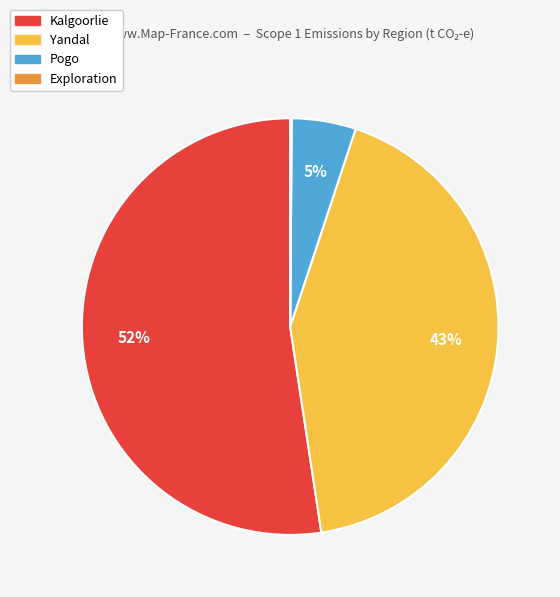

Between Kalgoorlie and Yandal, which is larger?

Kalgoorlie